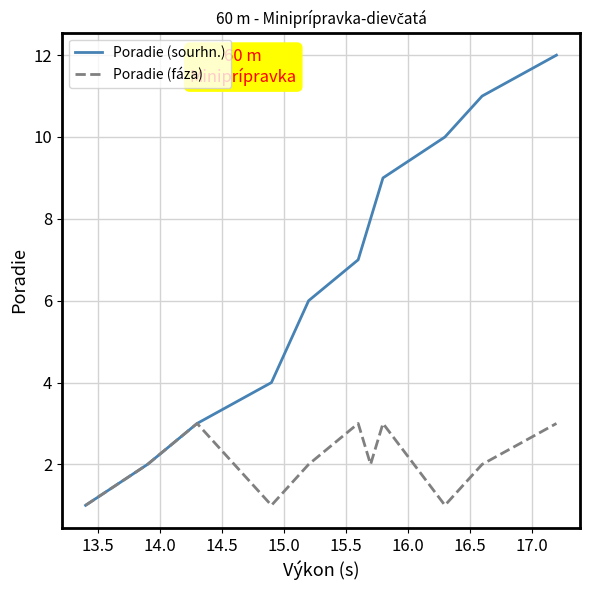

How many distinct data groups are displayed?

2